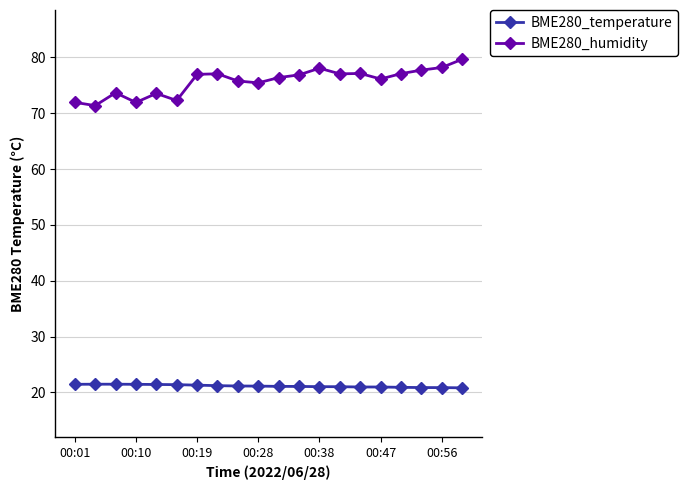

What is the value of the BME280_humidity point at the 2nd from the left?

71.4